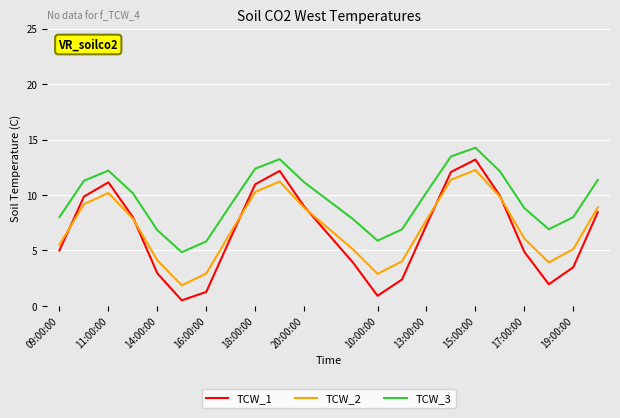

True or false: TCW_3 and TCW_1 intersect in this chart.

False